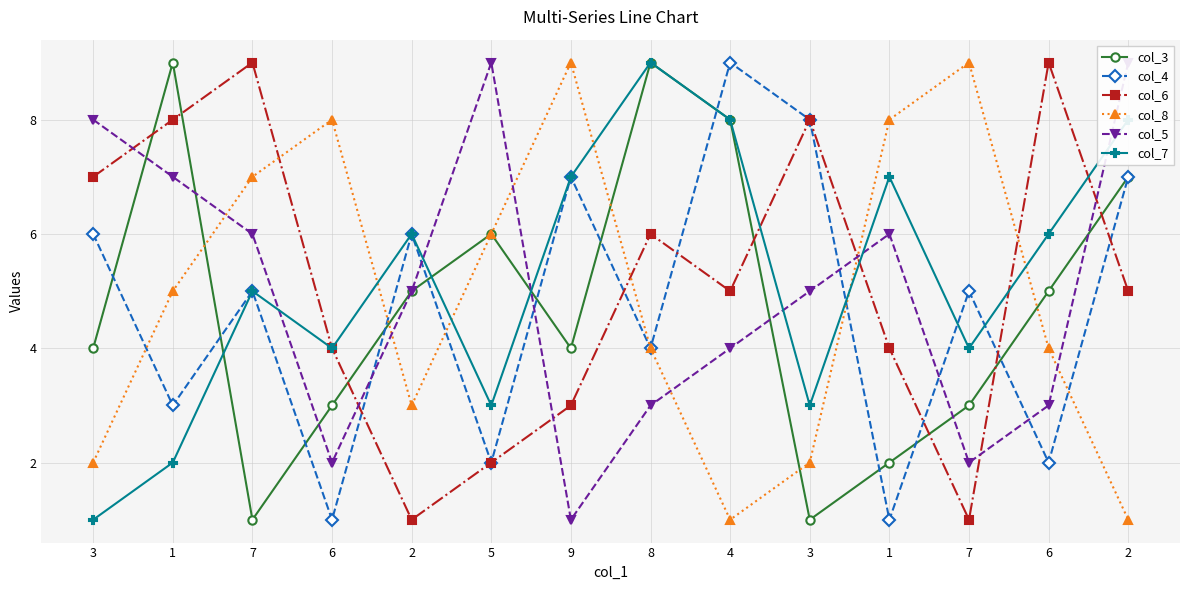

Does the chart have visible grid lines?

Yes